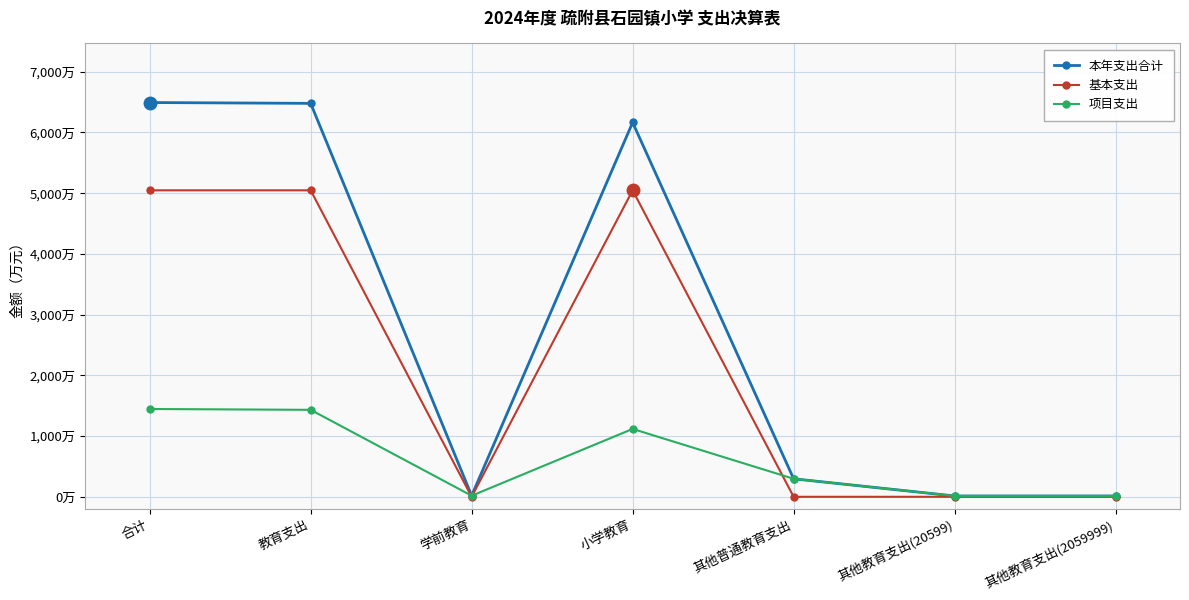

What are all the series names shown in the legend?

本年支出合计, 基本支出, 项目支出